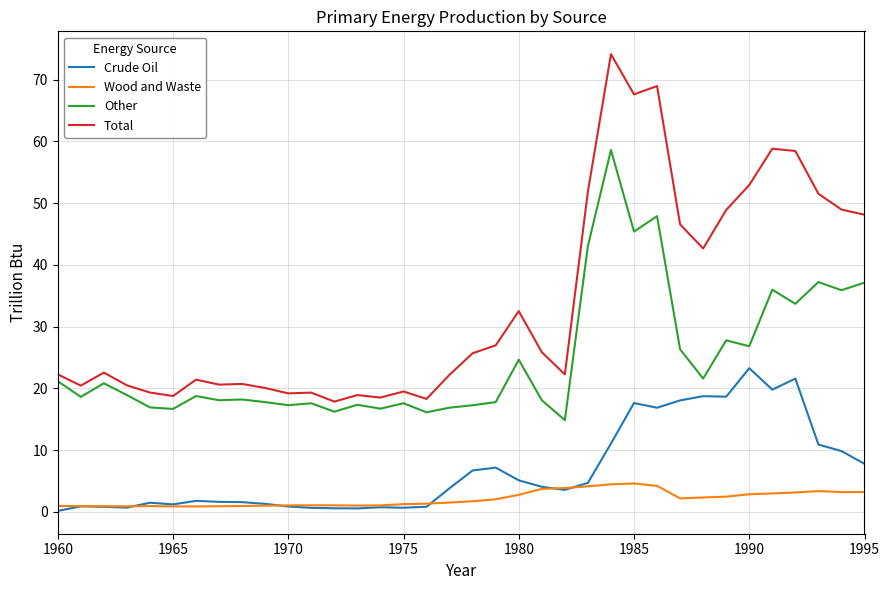

Which series has the widest spread of values?

Total